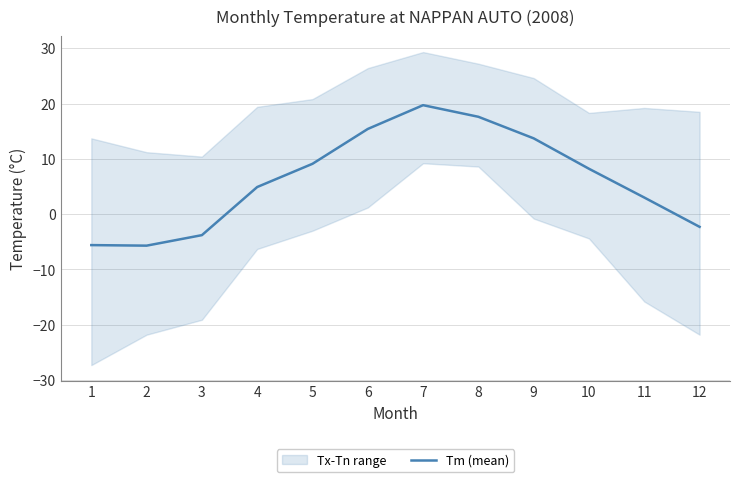

Reading left to right, what are all the values shown in this chart?

-5.6	-5.7	-3.8	4.9	9.1	15.4	19.7	17.6	13.7	8.2	3.0	-2.3